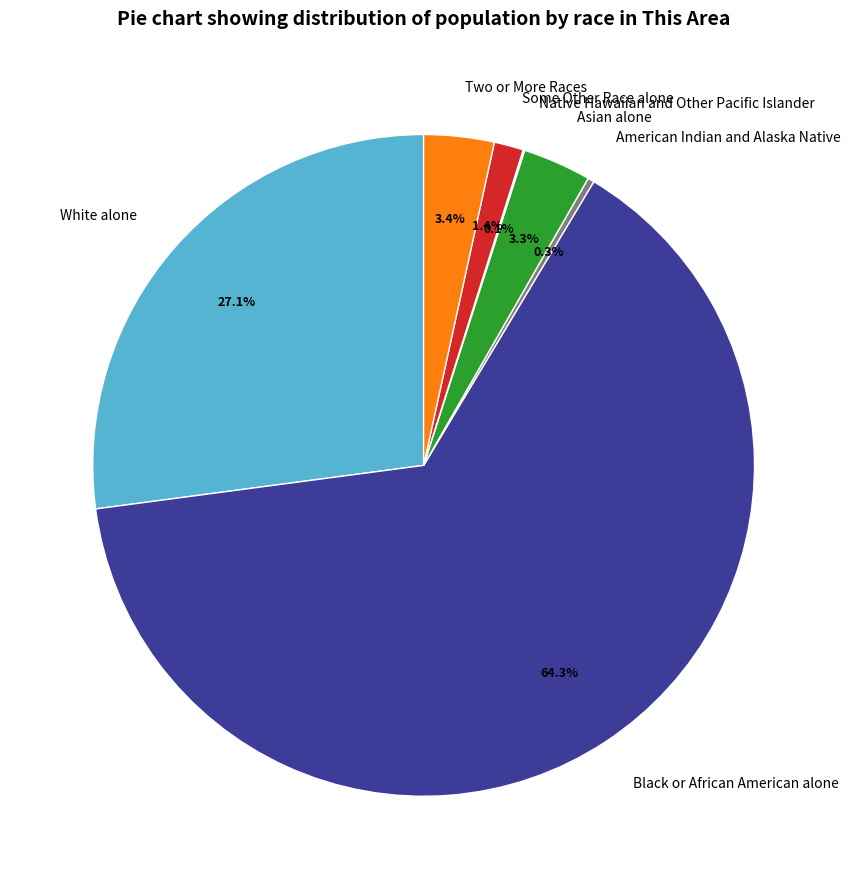

To the nearest percent, what is the difference between the largest and smallest slice percentages?

64%